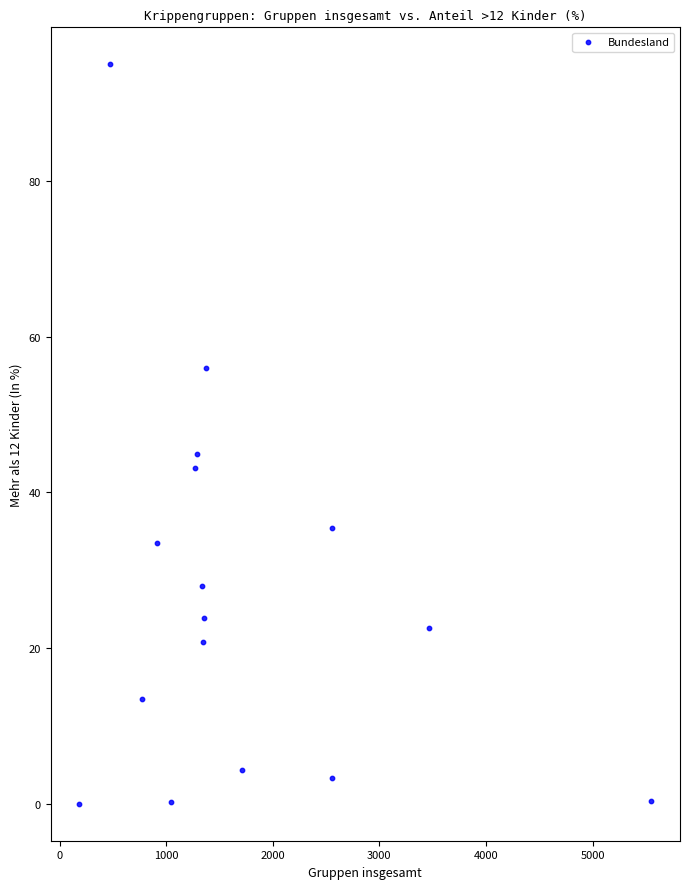

What Y value in the scatter plot is closest to 47?

44.9